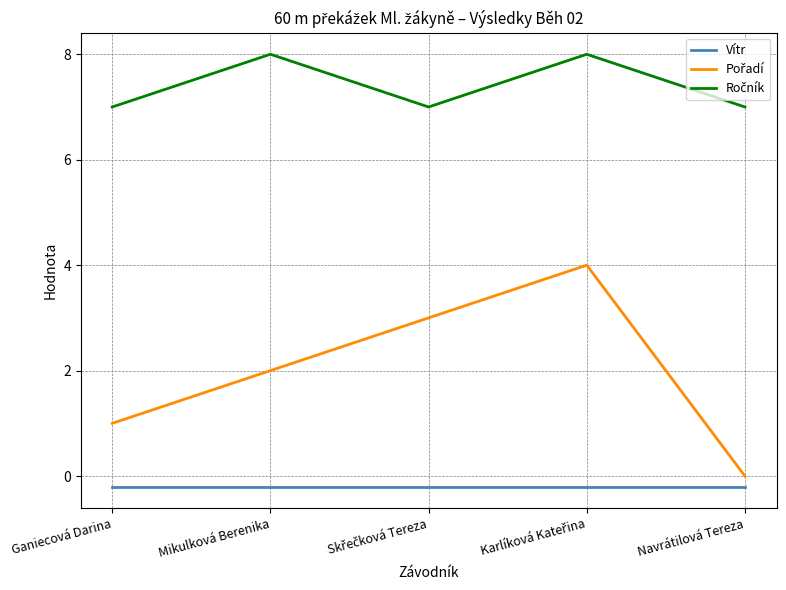

What position from the right is Navrátilová Tereza?

1